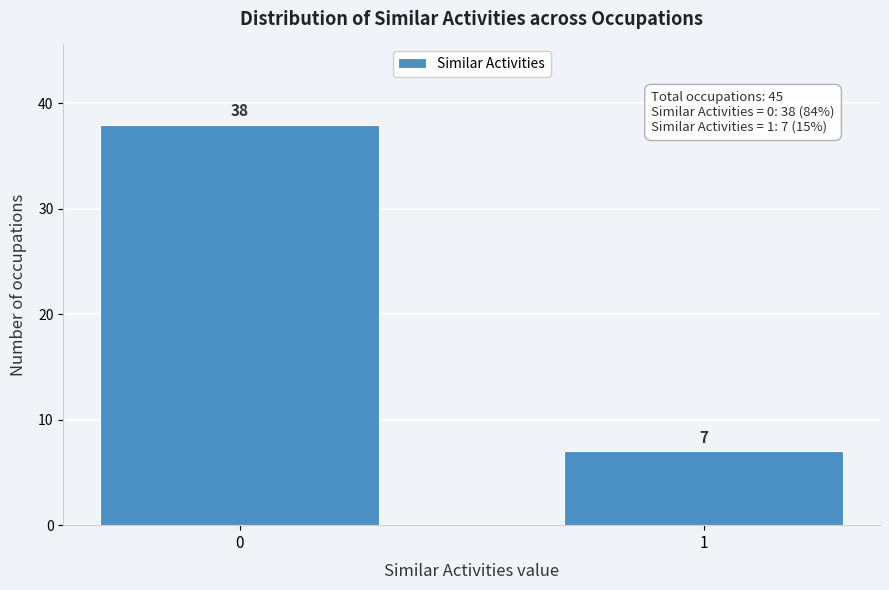

Reading left to right, list all the values displayed in this chart.

0=38	1=7